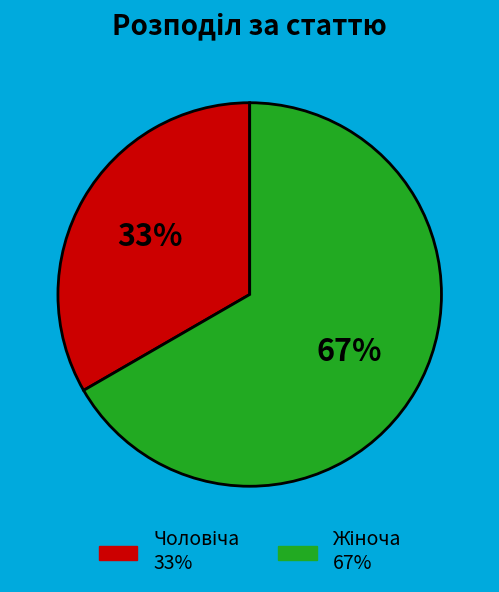

Which category has the smallest portion of the pie?

Чоловіча